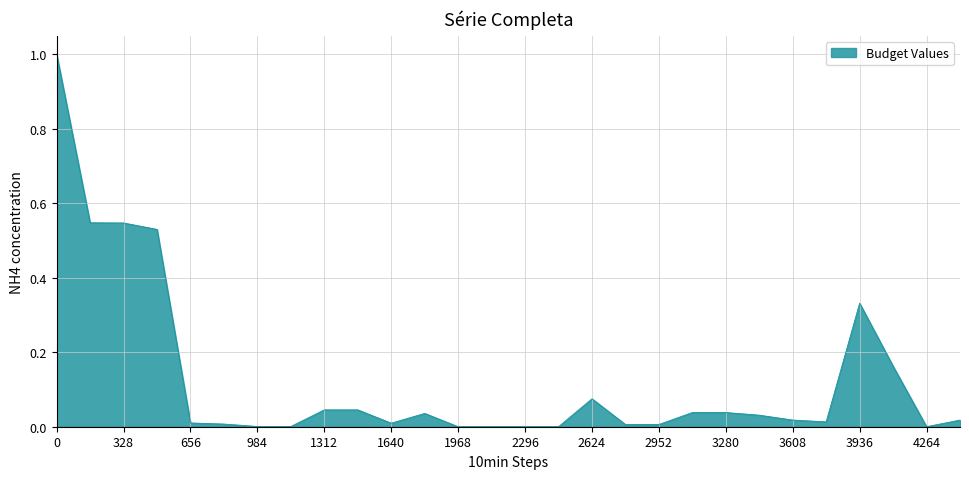

True or false: the data has more than 1 interior local peaks.

True